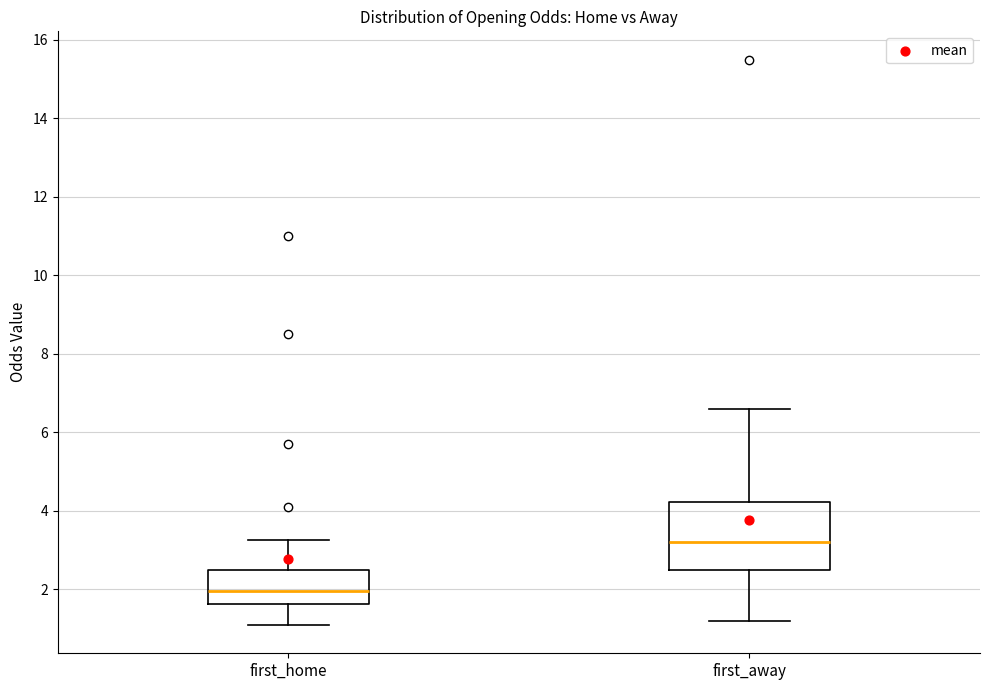

Reading left to right, read every box against the y-axis: the position of its median line, the range the box covers, and the ends of its whiskers. The values are not printed on the chart, so give them approximately, as read against the axis.

first_home: median 2.0, box 1.6 to 2.6, whiskers 1.0 to 3.2
first_away: median 3.2, box 2.4 to 4.2, whiskers 1.2 to 6.6